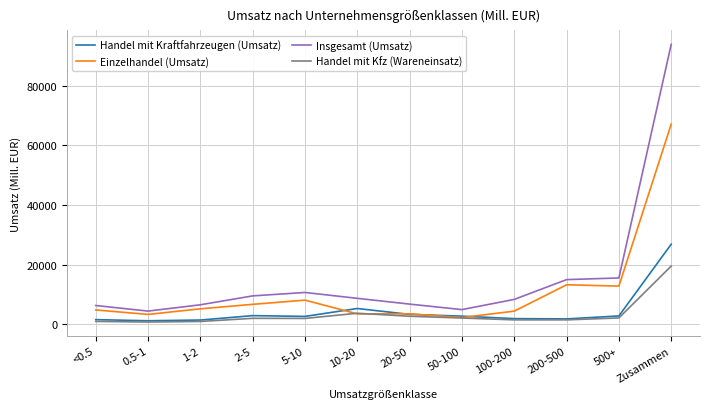

How many values in the Handel mit Kfz (Wareneinsatz) series are below 1933?

6